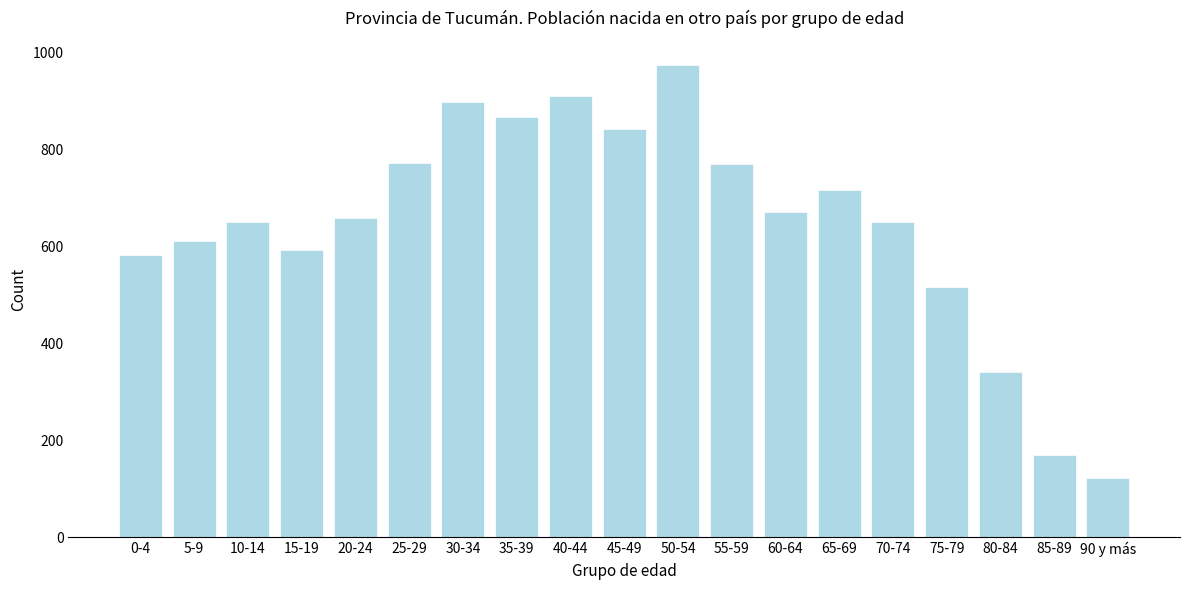

What is the label of the 1st bar from the right?

90 y más